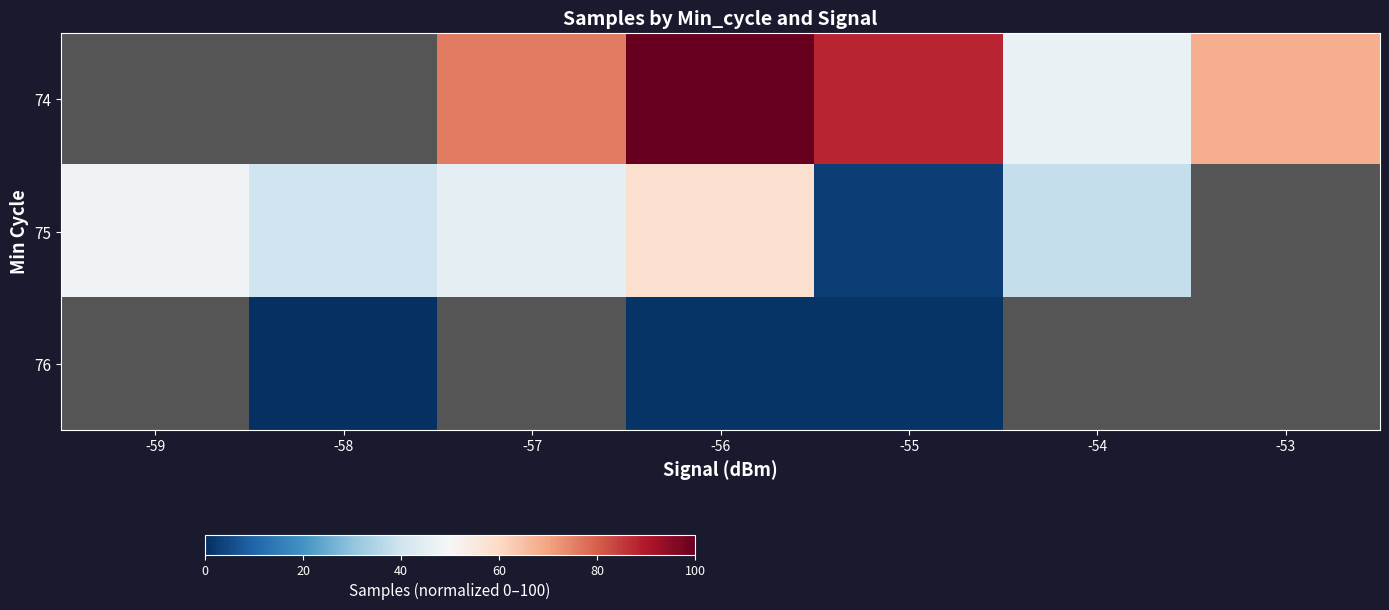

How many data points in 76 are above 0?

2